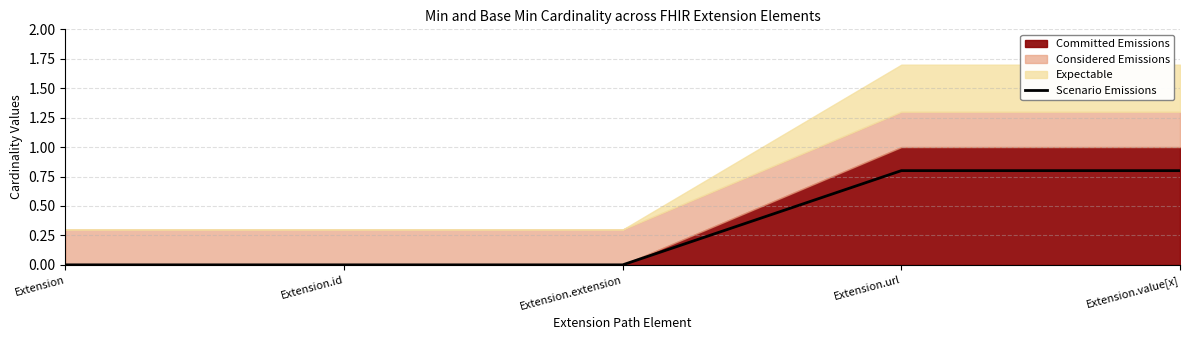

Reading left to right, what are all the values shown in this chart?

0.0	0.0	0.0	0.8	0.8